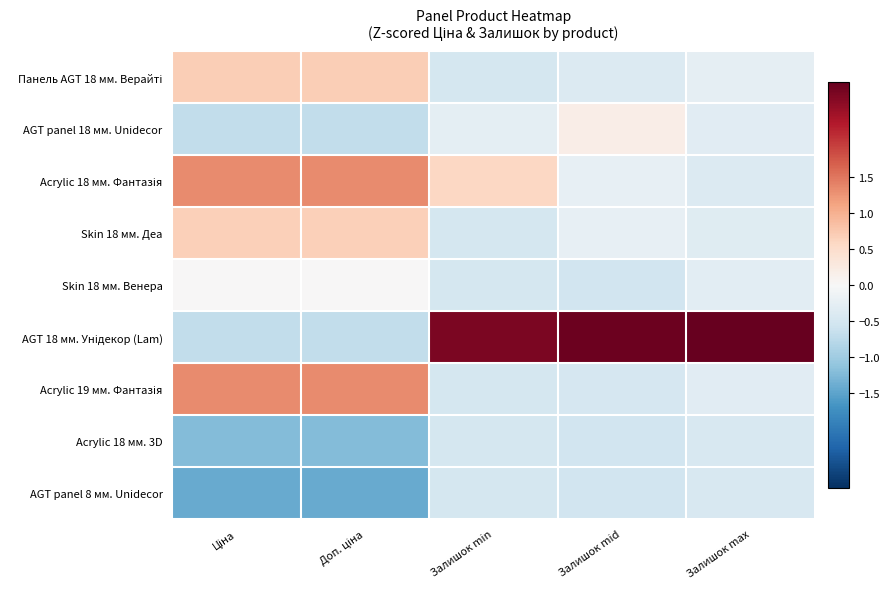

Which series changed the most between Залишок min and Залишок mid?

Acrylic 18 мм. Фантазія